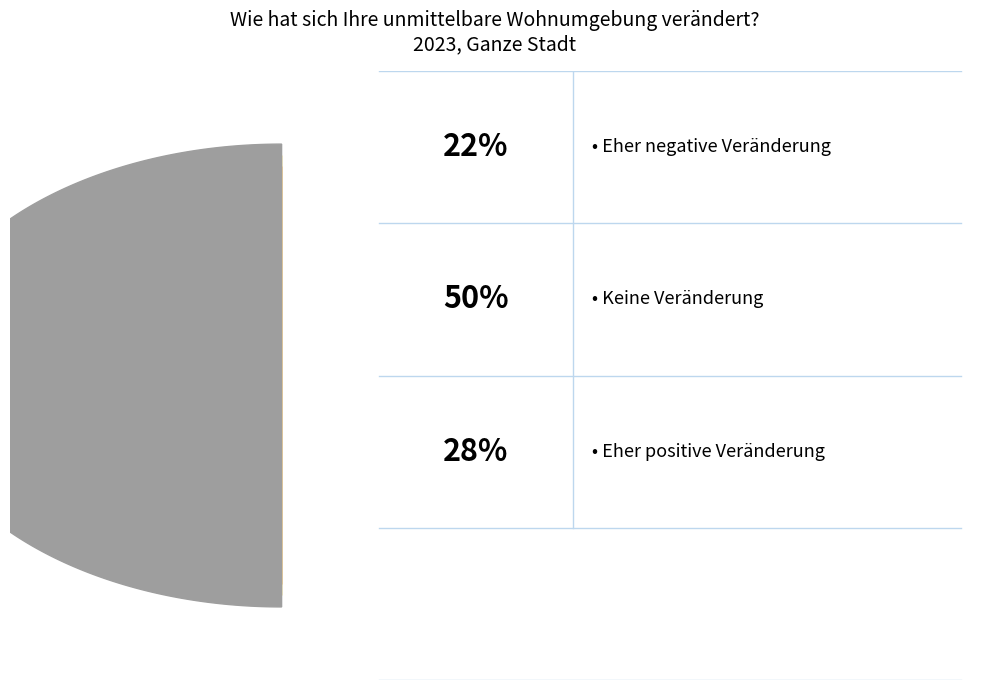

Rank the categories by value from lowest to highest.

Eher negative Veränderung, Eher positive Veränderung, Keine Veränderung